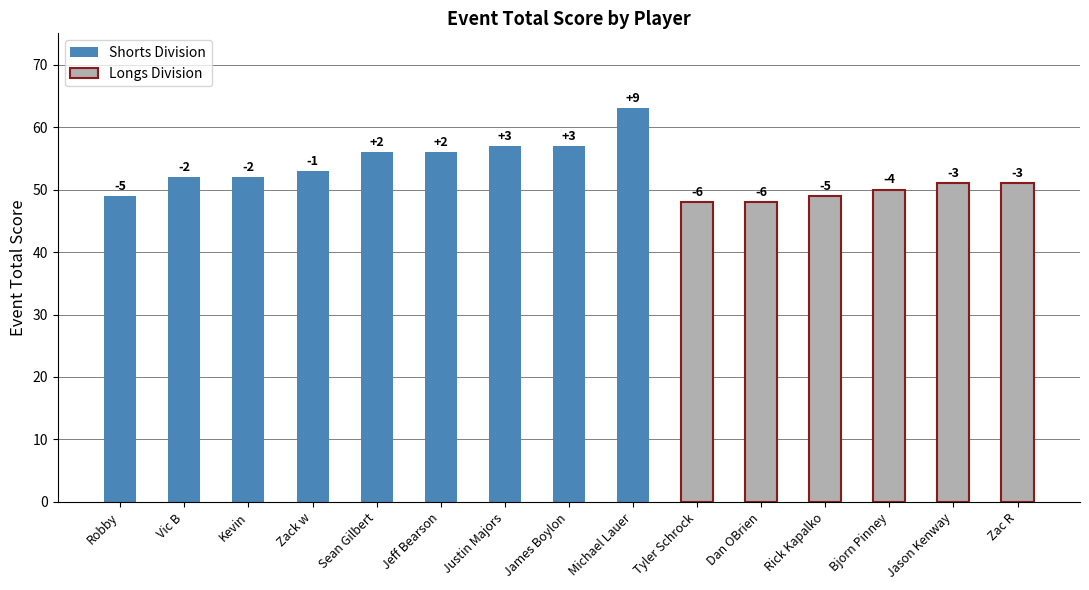

Between Kevin and Jason Kenway, which series saw the biggest shift?

event_total_score